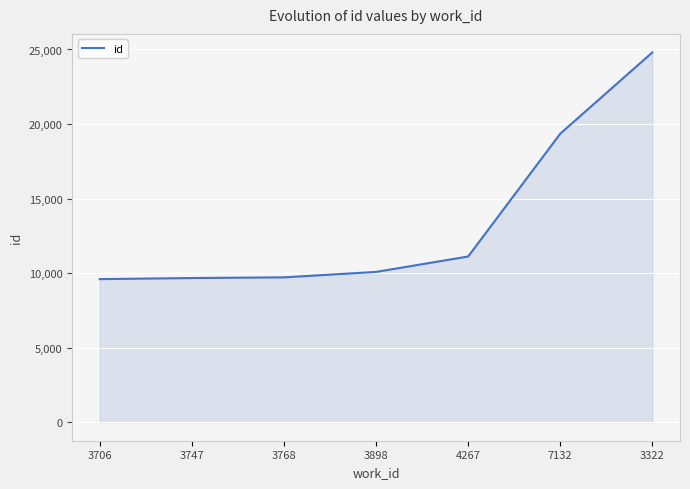

The chart shows a value of 2656 at 3747. True or false?

False